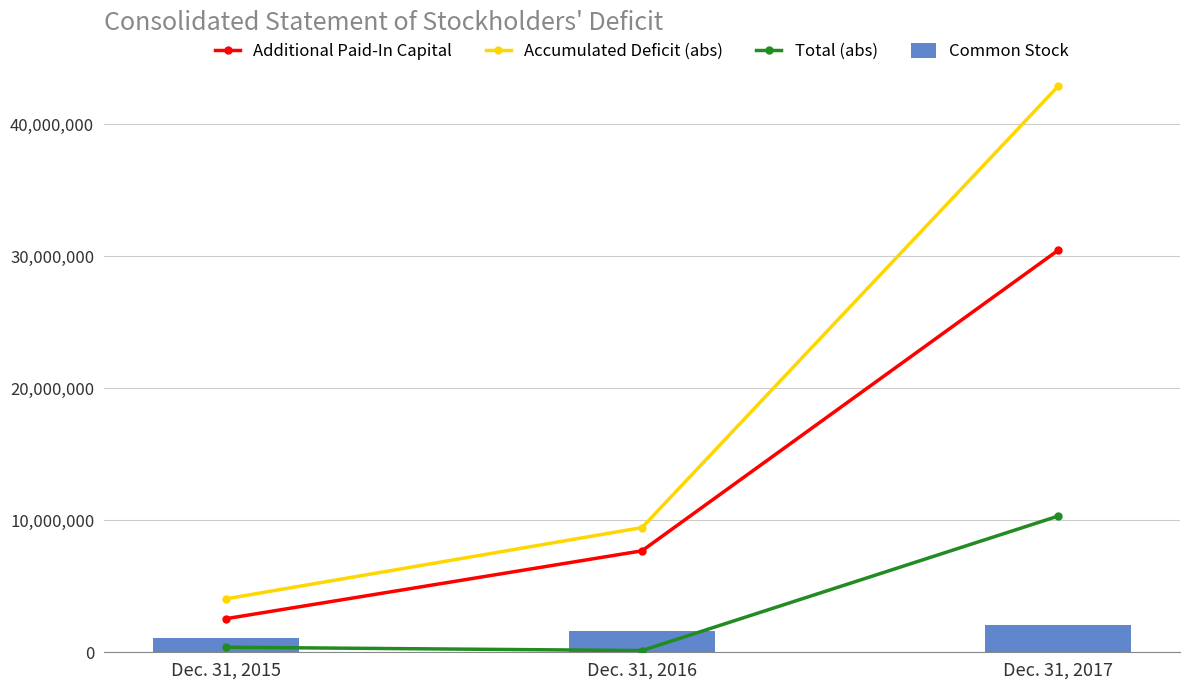

How many groups of bars are there?

3